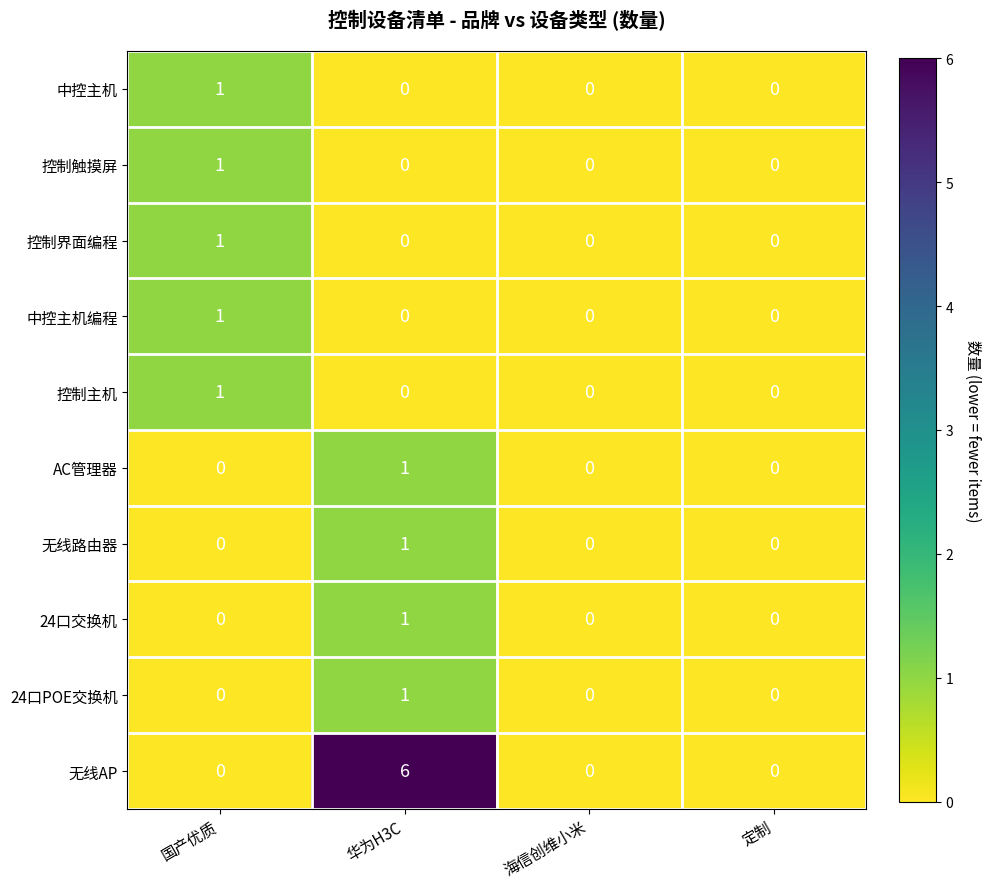

What is the total value across all series at 国产优质?

5